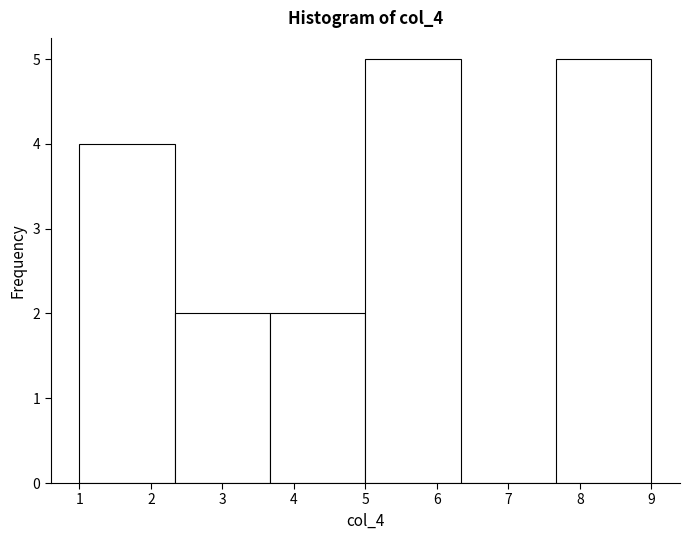

What is the height of the bar covering 5.0 to 6.3 on the x-axis? Neither the bar edges nor the heights are printed on the chart, so give them approximately, as read against the axes.

5